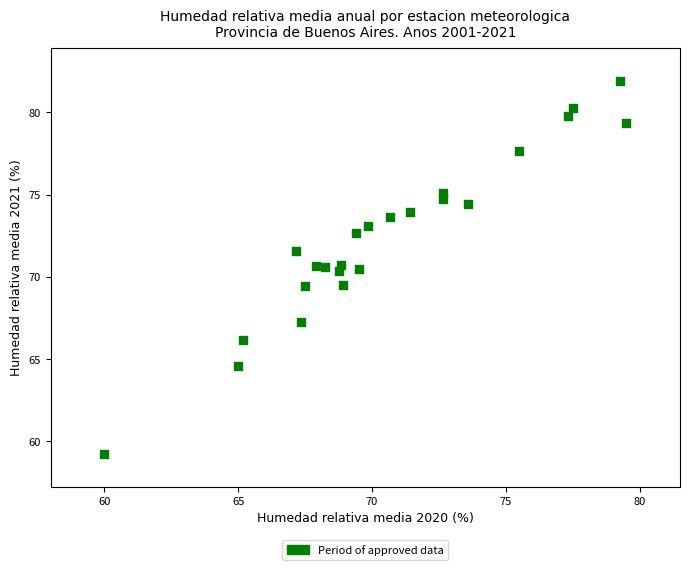

What is the range of Y values (max minus min)?

22.7